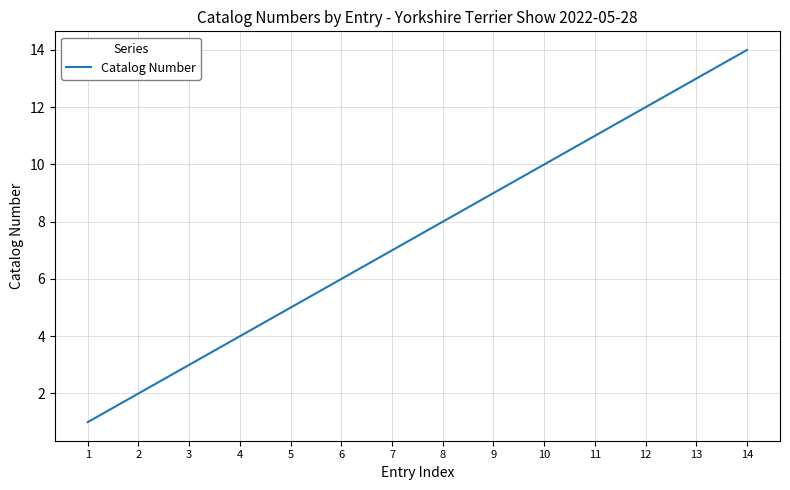

What is the maximum value shown in the chart?

14